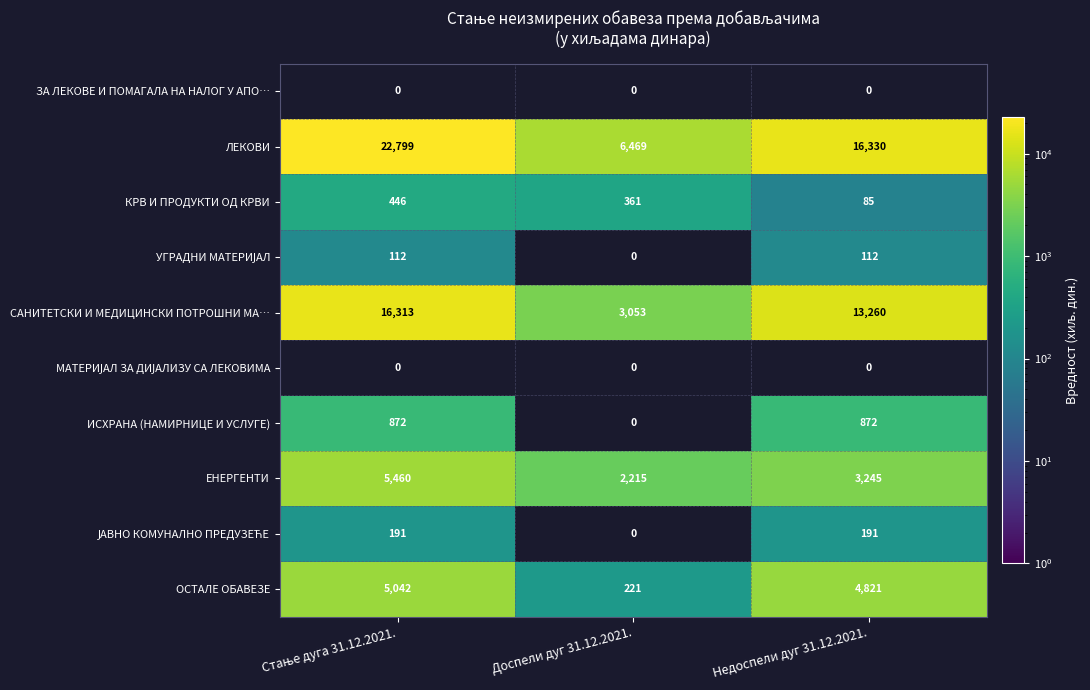

Is it true that САНИТЕТСКИ И МЕДИЦИНСКИ ПОТРОШНИ МА… equals 13260 at Недоспели дуг 31.12.2021.?

True